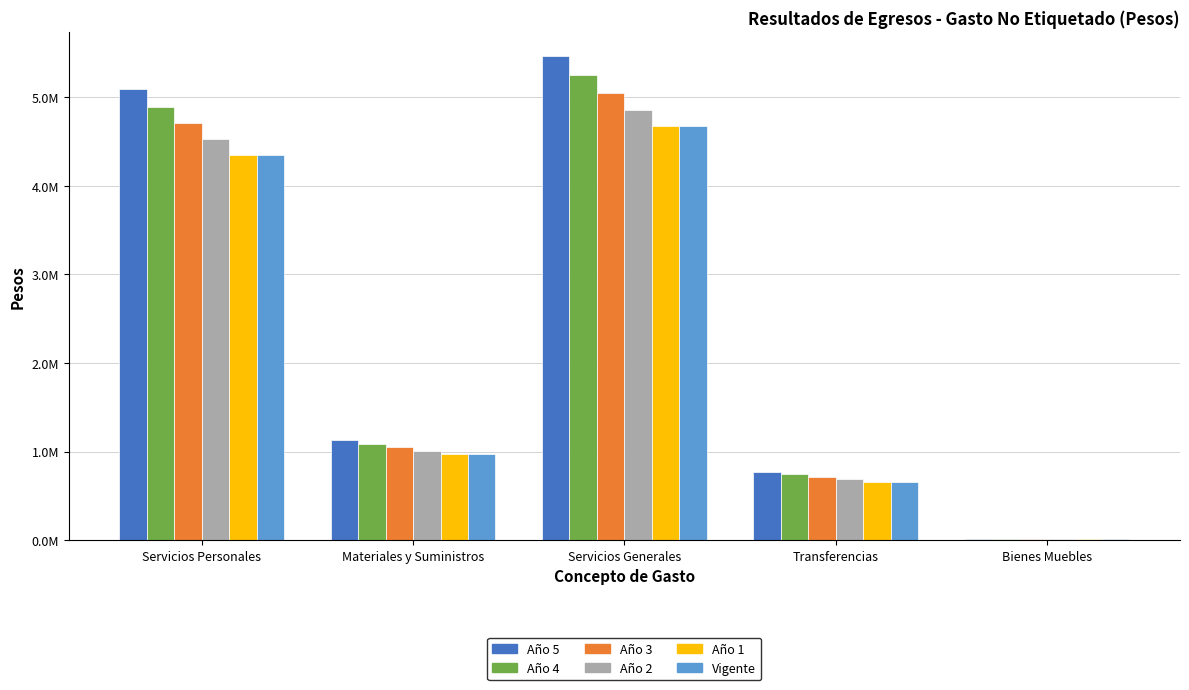

Are the bars grouped side by side (vs. stacked)?

Yes